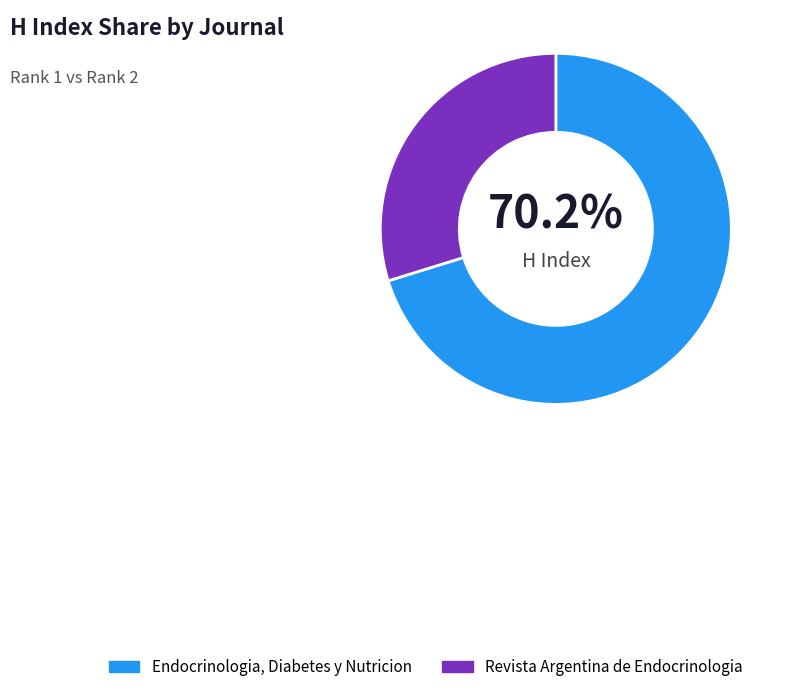

The Endocrinologia, Diabetes y Nutricion slice represents 70% of the pie. True or false?

True